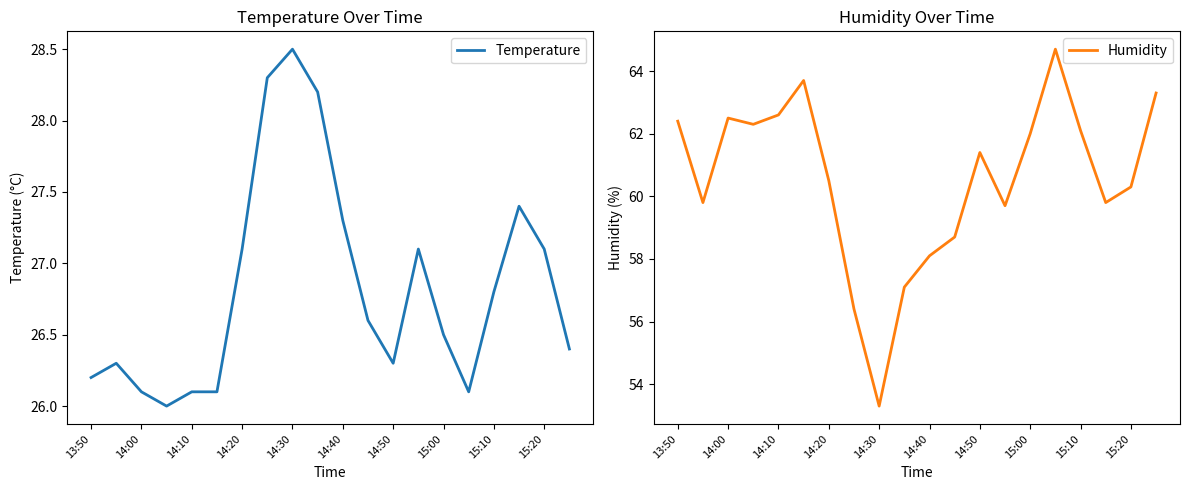

What is the highest value of the Temperature series?

28.5